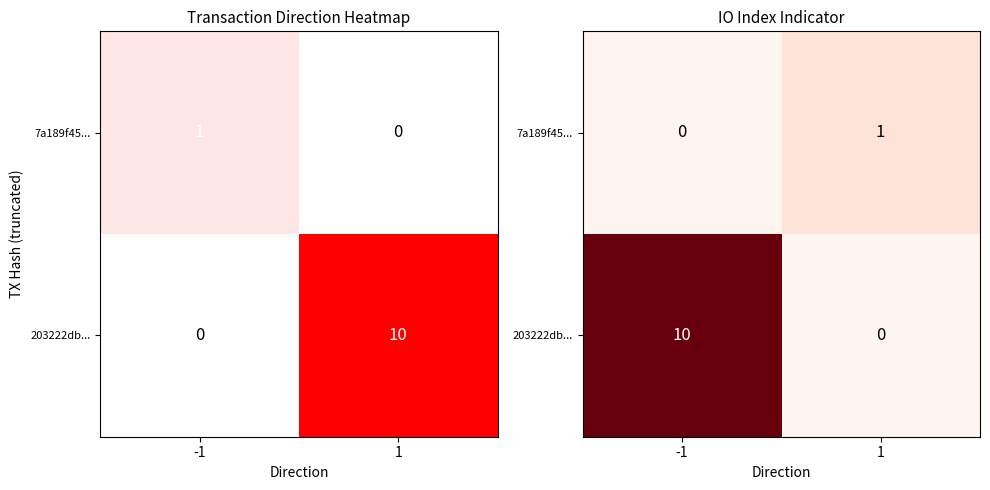

Which series has the largest total across all categories?

203222db...